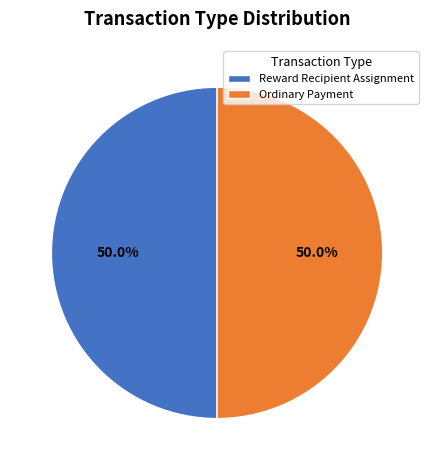

What percentage is the Ordinary Payment slice, to the nearest percent?

50%